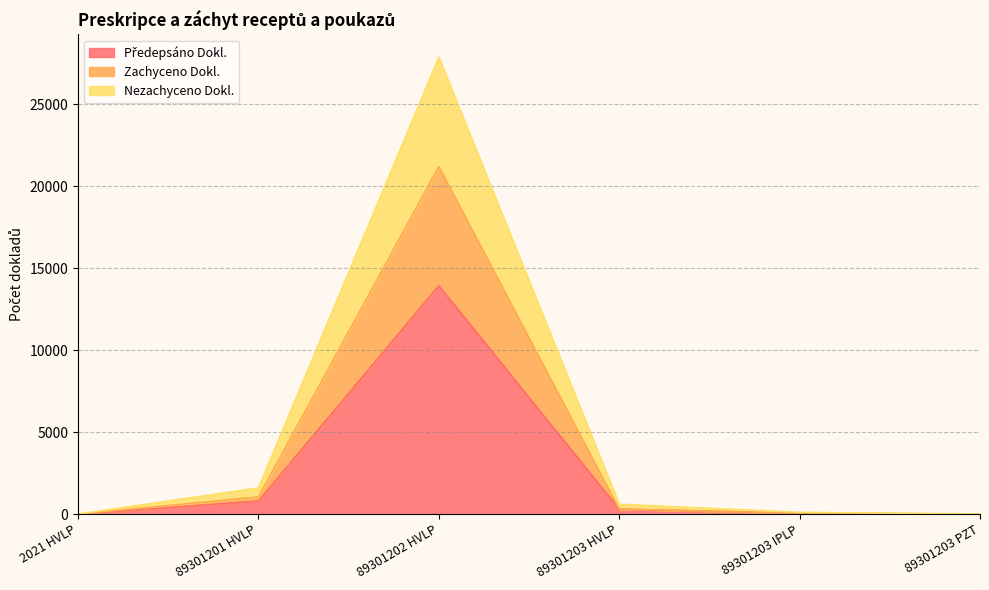

List the labels in order of Nezachyceno Dokl. value, largest first.

89301202 HVLP, 89301201 HVLP, 89301203 HVLP, 89301203 IPLP, 89301203 PZT, 2021 HVLP